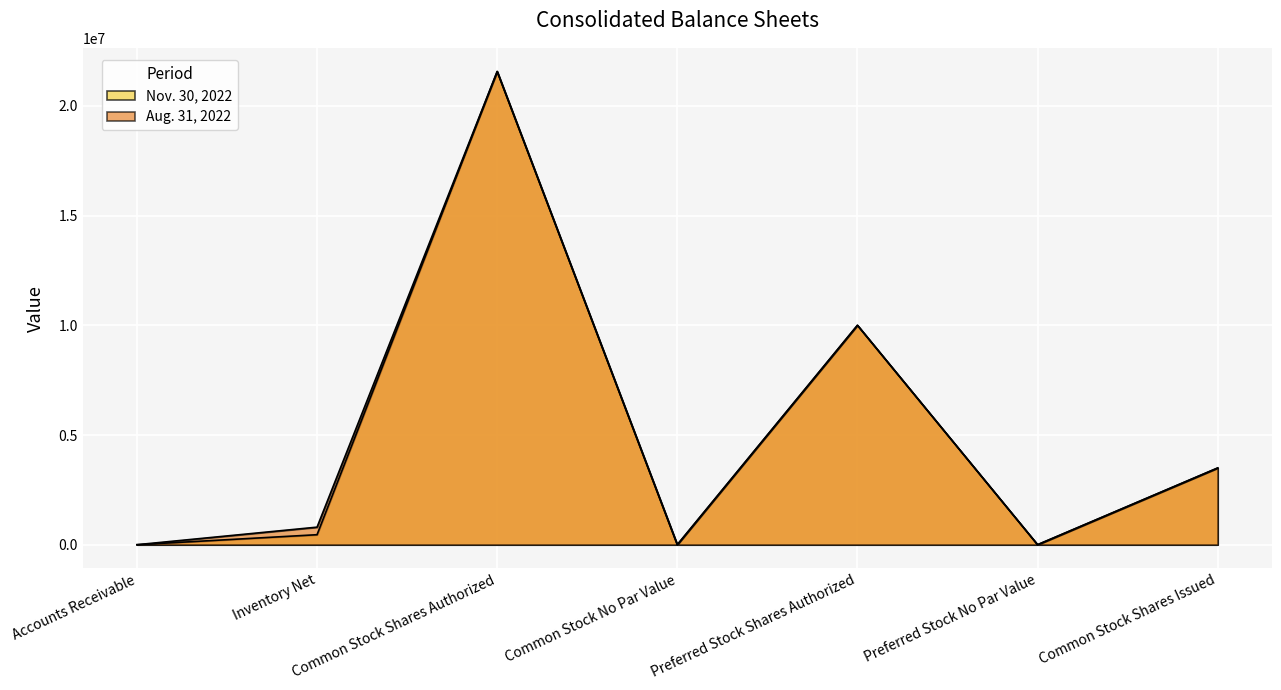

Reading right to left, extract all data points from this chart.

Nov. 30, 2022: Common Stock Shares Issued=3498899	Preferred Stock No Par Value=0	Preferred Stock Shares Authorized=10000000	Common Stock No Par Value=0	Common Stock Shares Authorized=21567564	Inventory Net=456021	Accounts Receivable=0
Aug. 31, 2022: Common Stock Shares Issued=3495342	Preferred Stock No Par Value=0	Preferred Stock Shares Authorized=10000000	Common Stock No Par Value=0	Common Stock Shares Authorized=21567564	Inventory Net=800000	Accounts Receivable=0